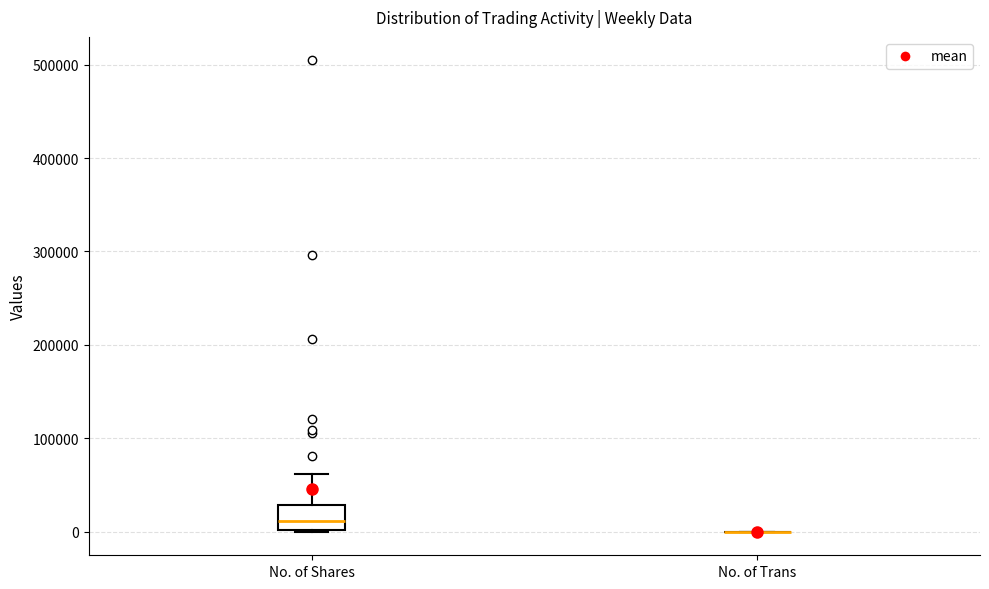

Where is the upper edge of the box for No. of Shares on the y-axis? The values are not printed on the chart, so give them approximately, as read against the axis.

30000